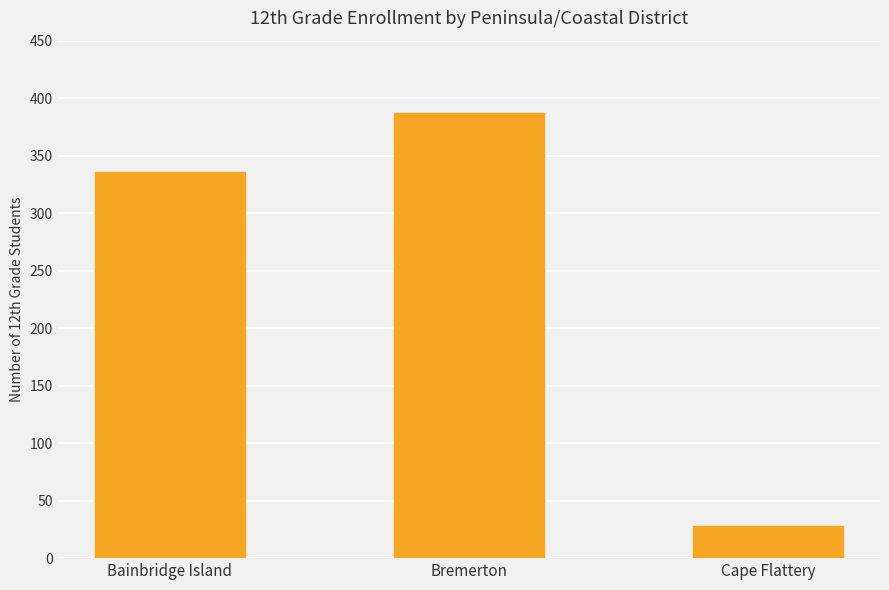

Between Cape Flattery and Bremerton, which is larger?

Bremerton